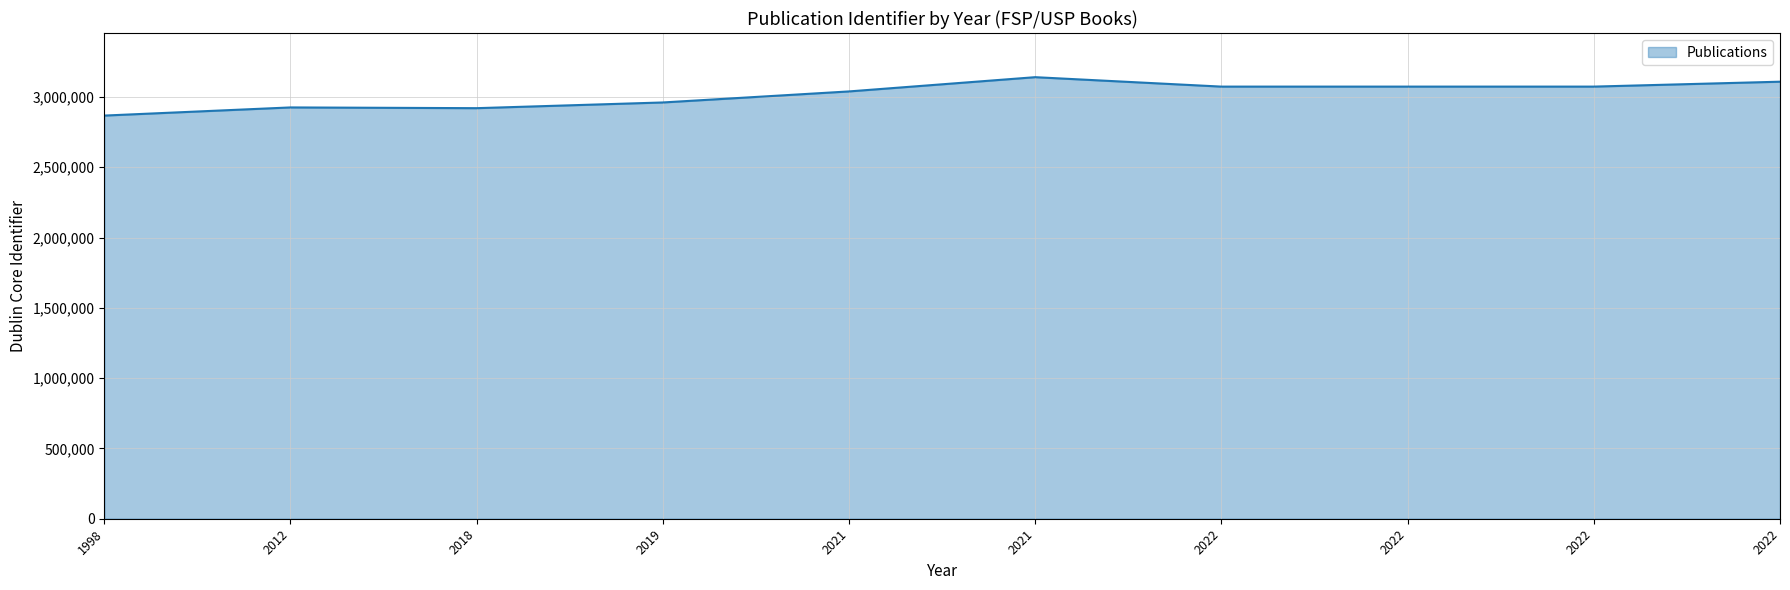

How many lines are shown in the chart?

1